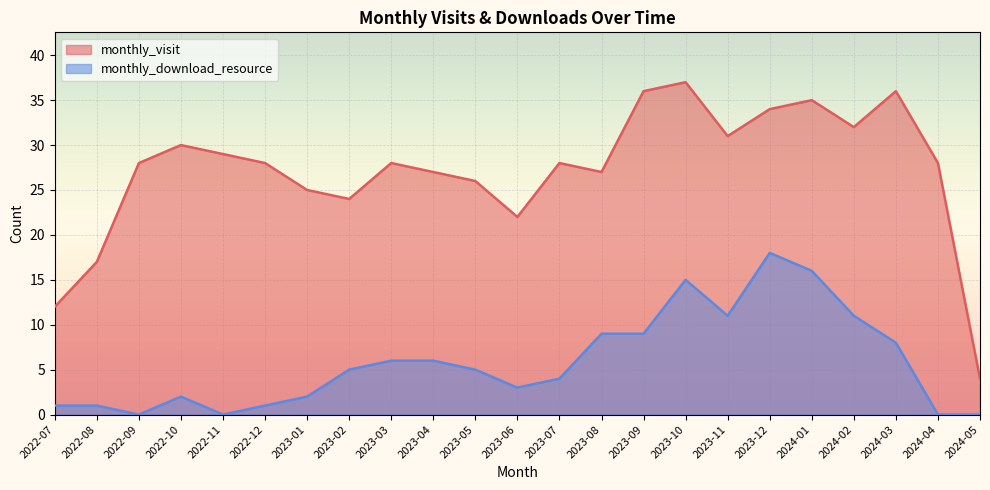

Read the monthly_download_resource value at 2024-01.

16